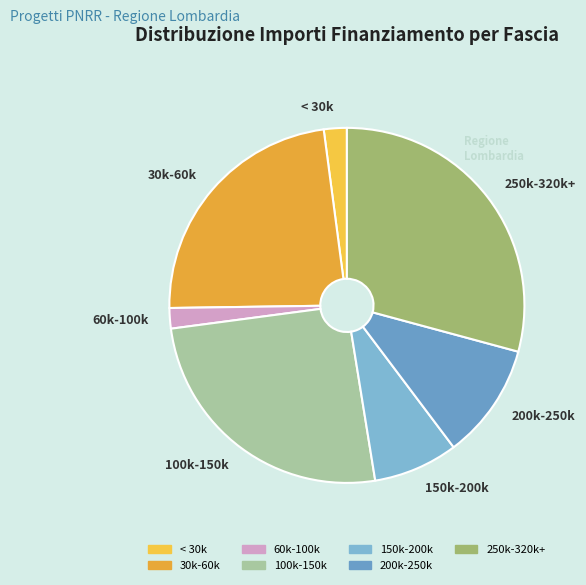

Between 250k-320k+ and 60k-100k, which is larger?

250k-320k+